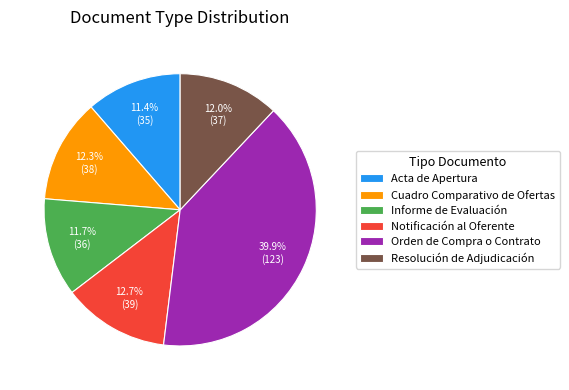

Combined, do Acta de Apertura and Notificación al Oferente account for over 50%?

No